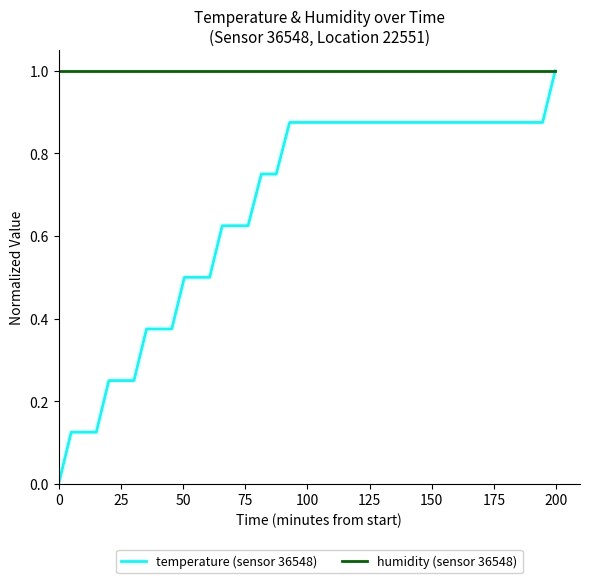

Which series has the largest total across all categories?

humidity (sensor 36548)